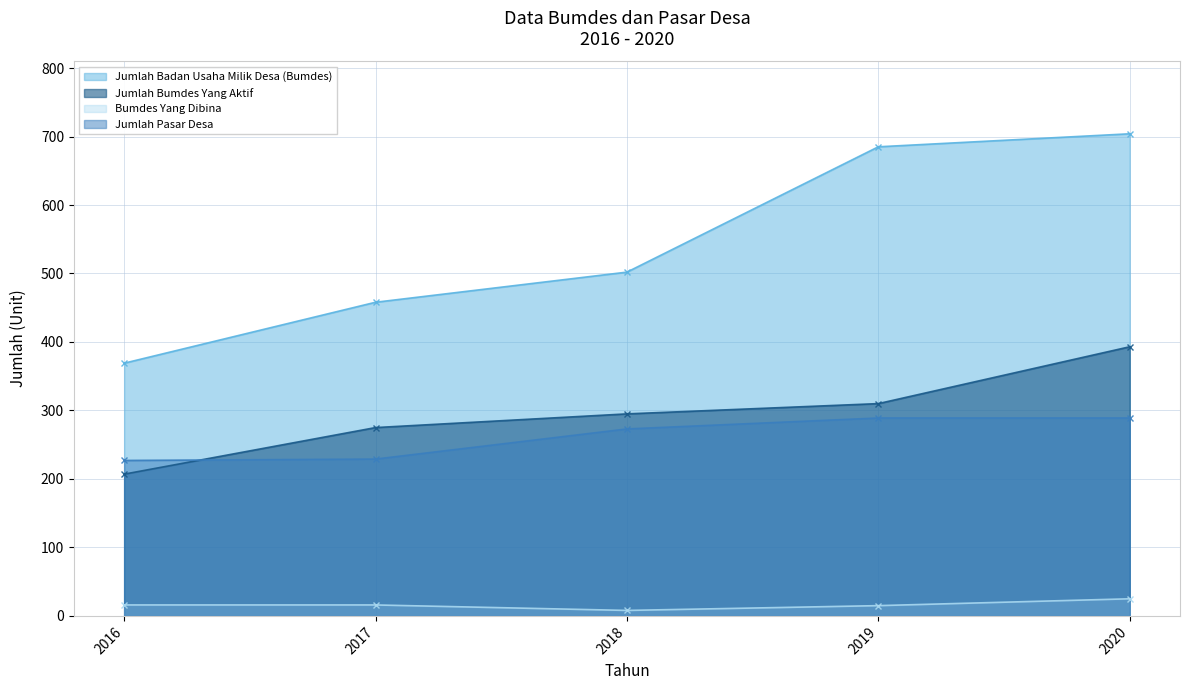

What is the average value of the Jumlah Pasar Desa series?

261